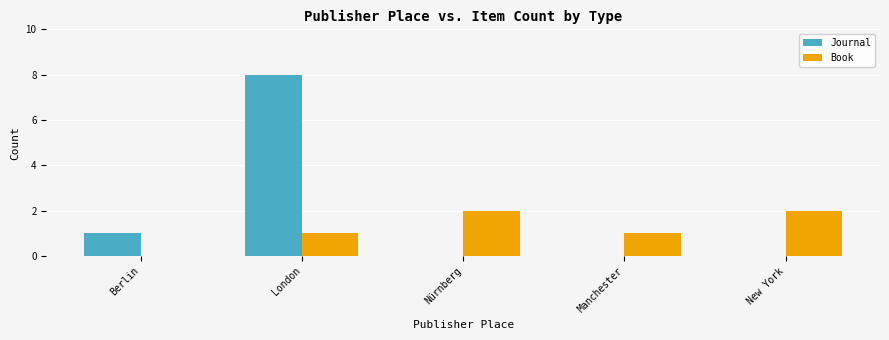

What is the sum of the Book values at Nürnberg and New York?

4